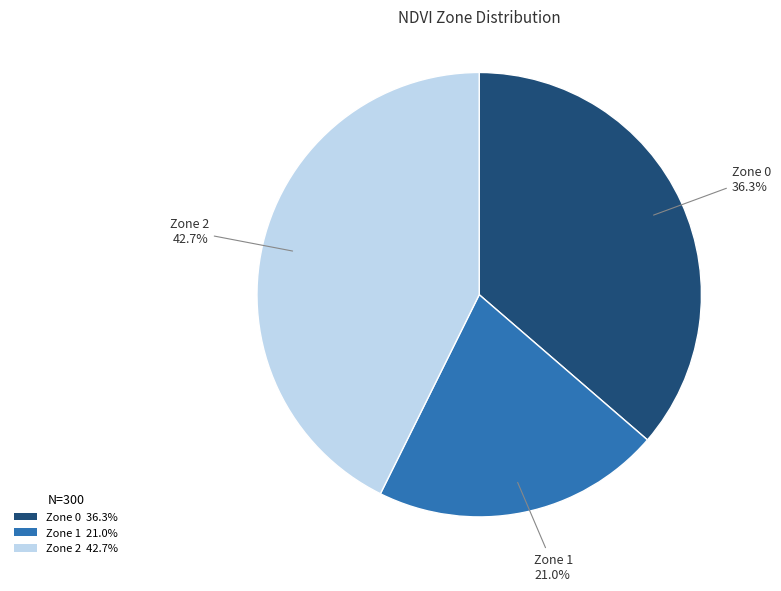

Which category has the smallest portion of the pie?

Zone 1